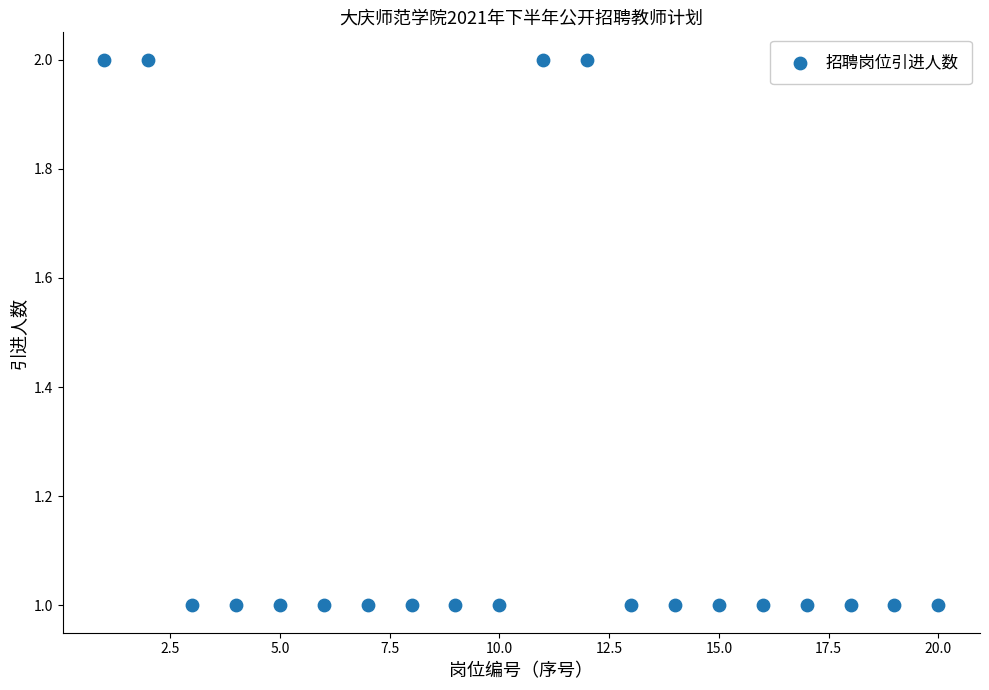

What is the range of X values (max minus min)?

19